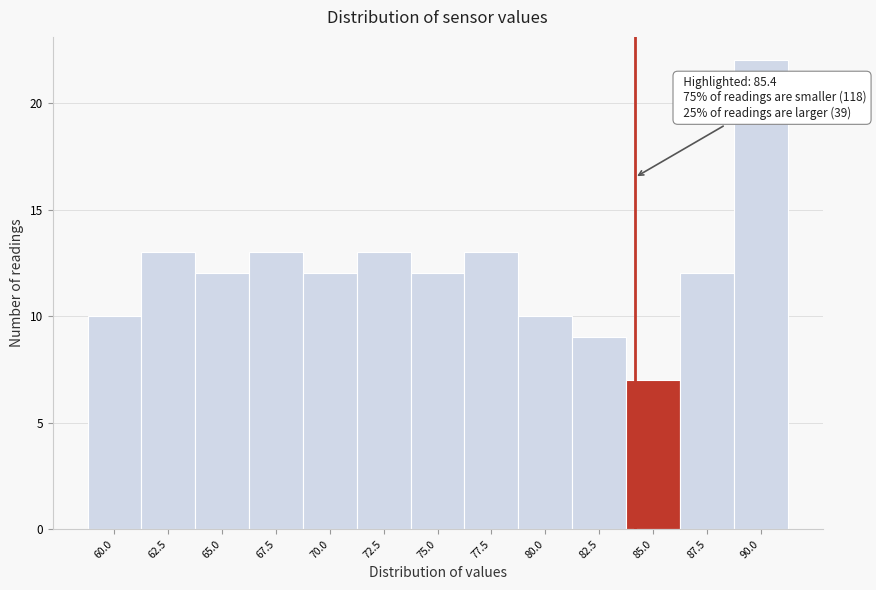

Reading left to right, what are all the values shown in this chart?

60.0=10	62.5=13	65.0=12	67.5=13	70.0=12	72.5=13	75.0=12	77.5=13	80.0=10	82.5=9	85.0=7	87.5=12	90.0=22